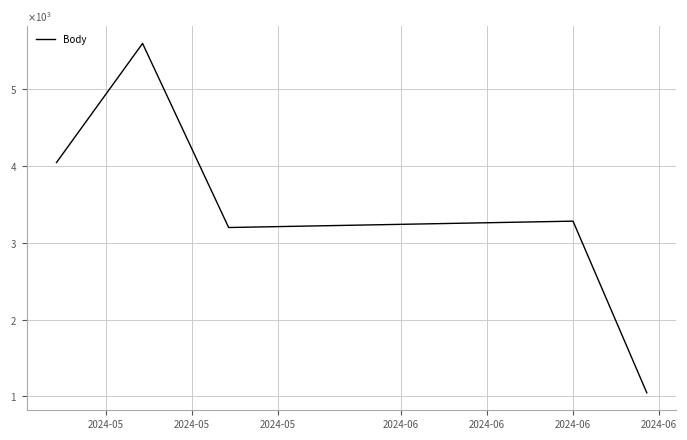

Where is the first local minimum?

2024-05